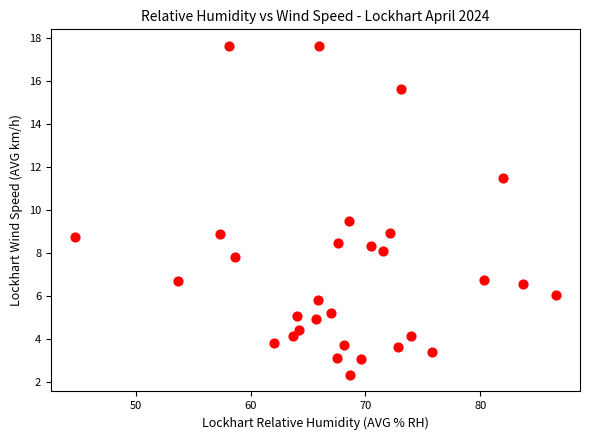

What is the range of Y values (max minus min)?

15.3